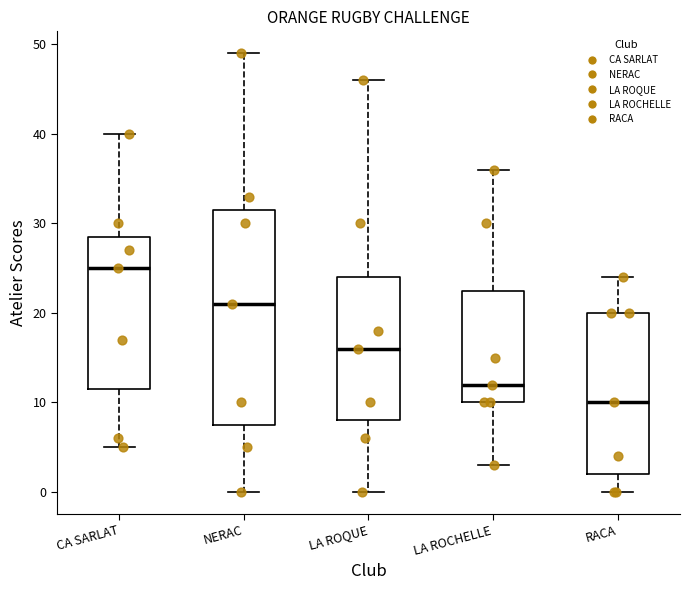

Where is the upper edge of the box for CA SARLAT on the y-axis? The values are not printed on the chart, so give them approximately, as read against the axis.

29